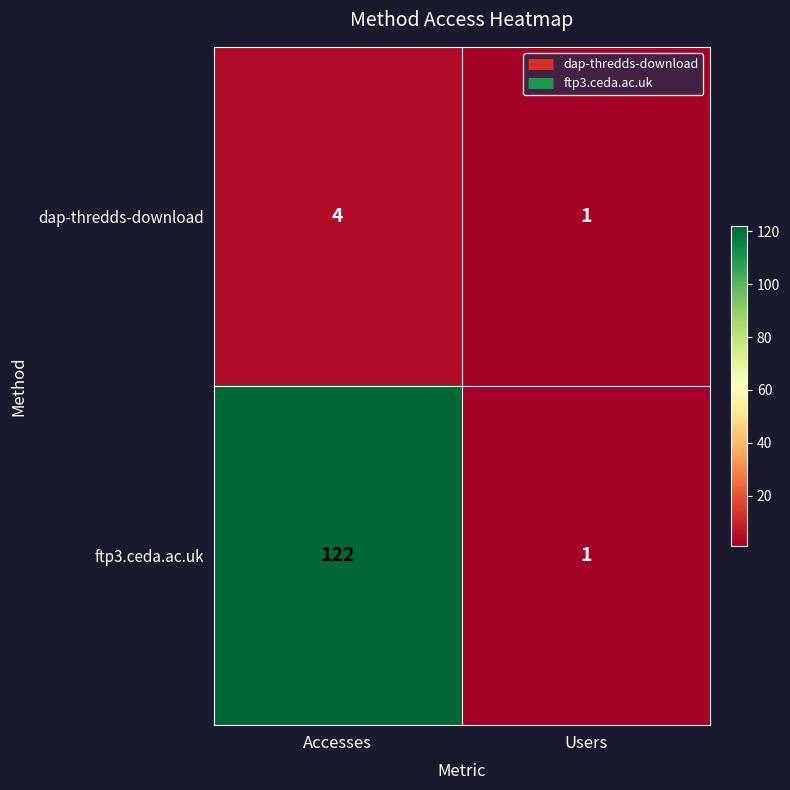

How many categories are shown in the chart?

2